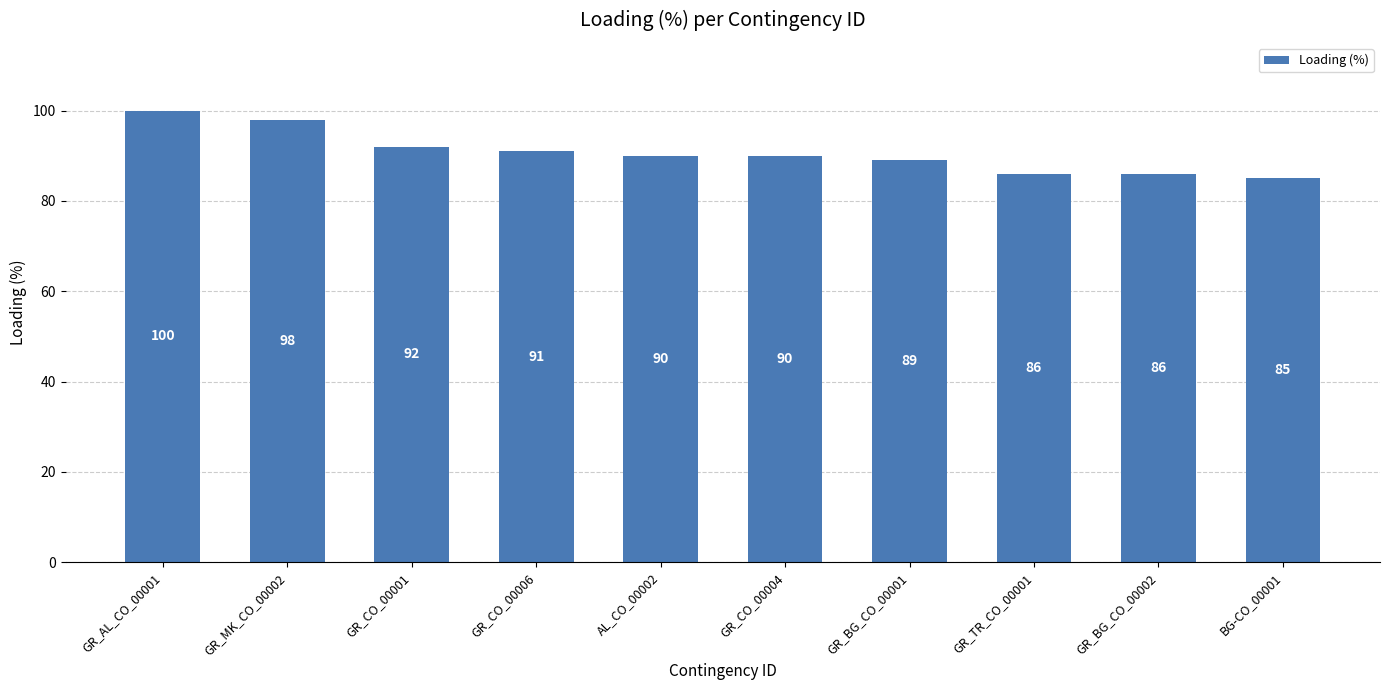

Is it true that the value at BG-CO_00001 is 85?

True